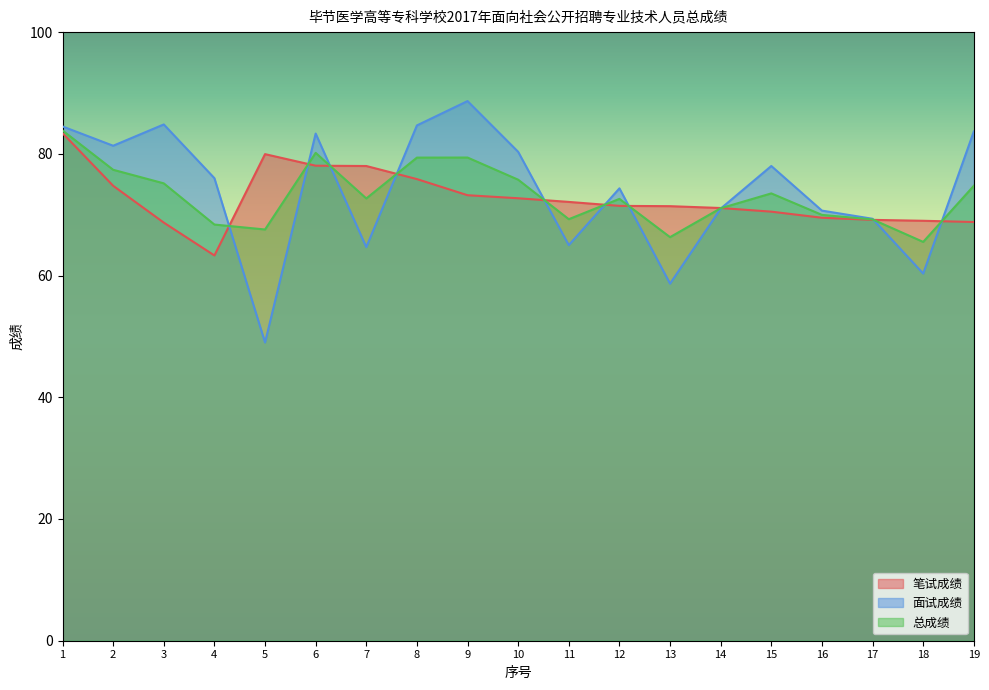

At which label does 笔试成绩 reach its minimum?

4